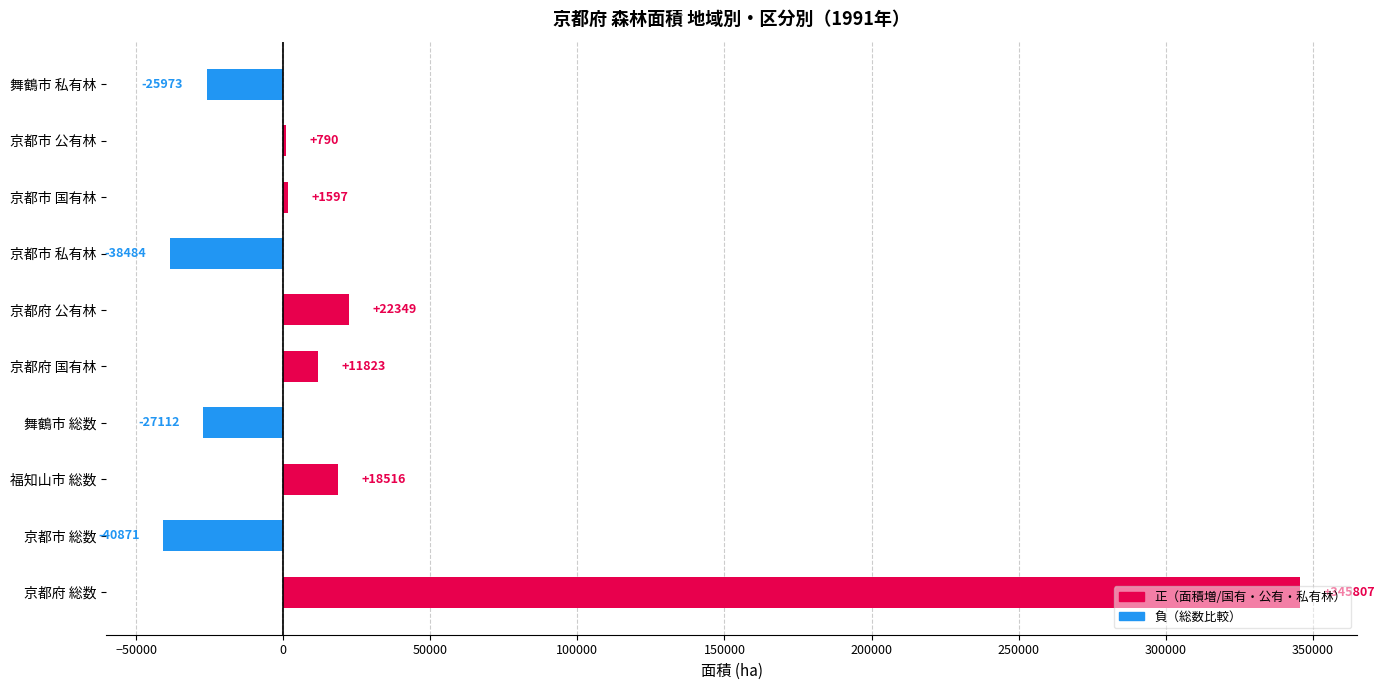

What is the sum of all values?

268442